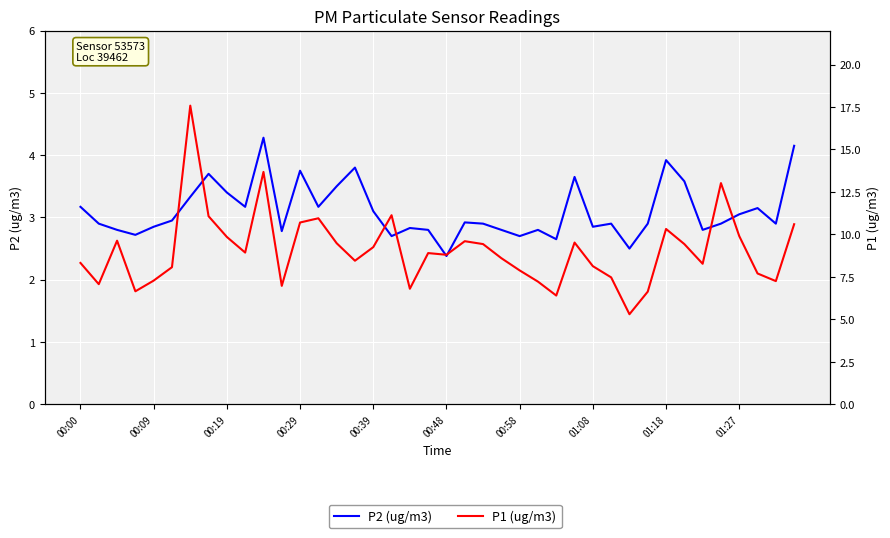

List the series in order of their peak value, lowest first.

P2 (ug/m3), P1 (ug/m3)